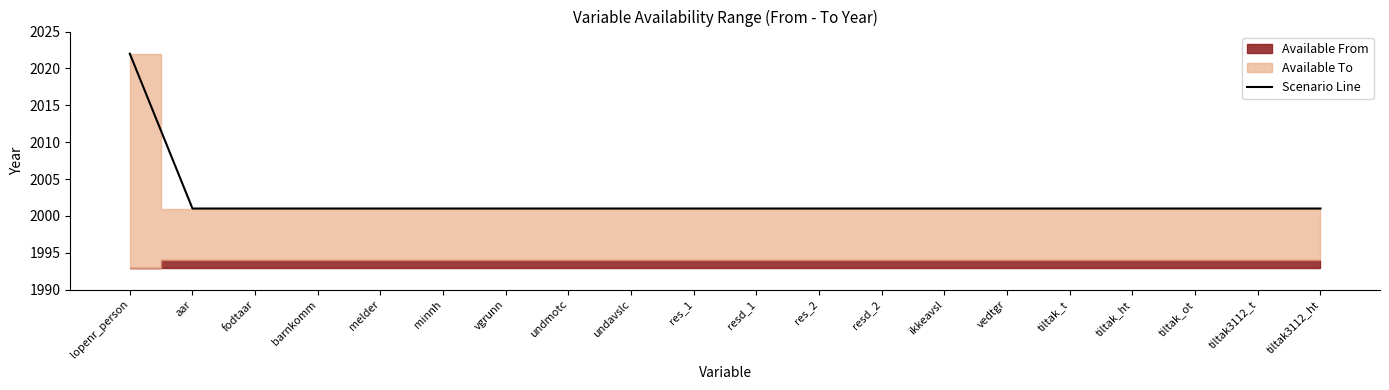

Rank the categories by value from lowest to highest.

aar, fodtaar, barnkomm, melder, minnh, vgrunn, undmotc, undavslc, res_1, resd_1, res_2, resd_2, ikkeavsl, vedtgr, tiltak_t, tiltak_ht, tiltak_ot, tiltak3112_t, tiltak3112_ht, lopenr_person